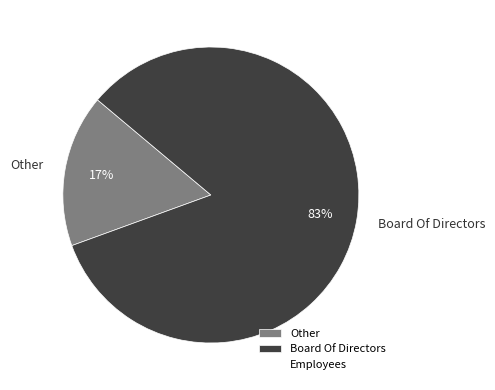

Does Other account for over 50% of the chart?

No